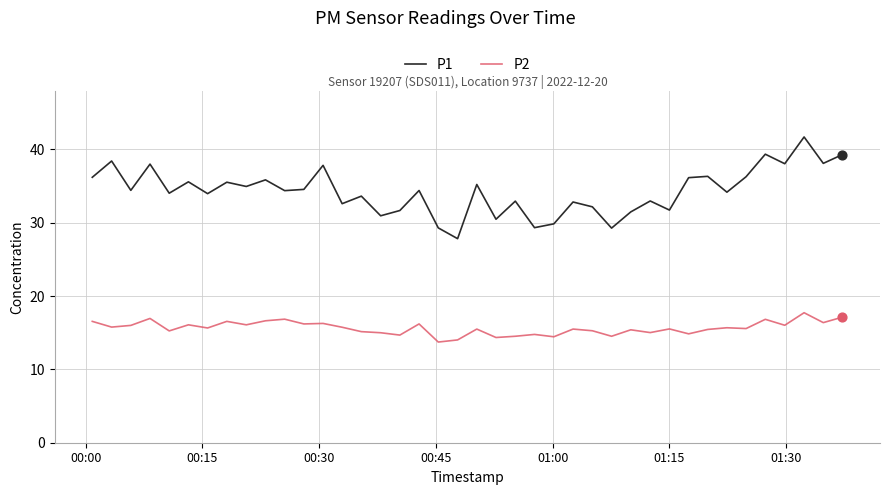

Which series has the largest total across all categories?

P1